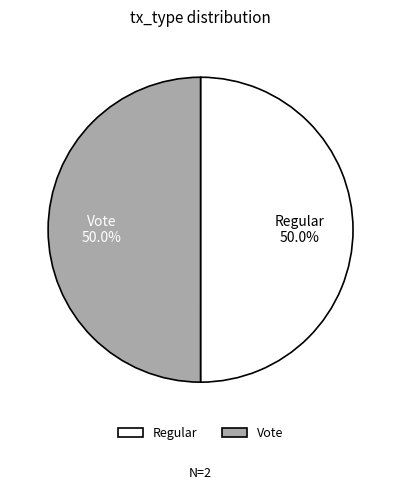

How many segments does this pie chart have?

2